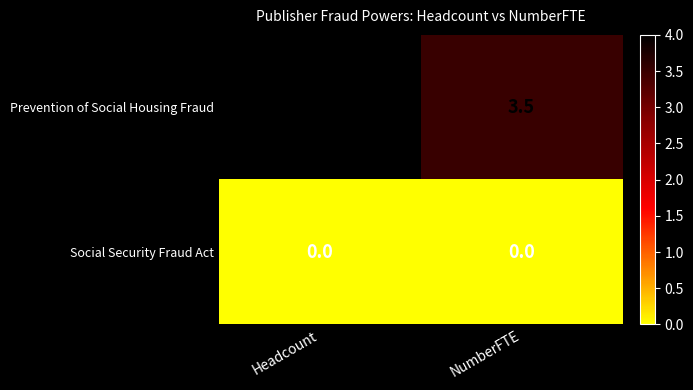

What is the total value across all series at Headcount?

4.0